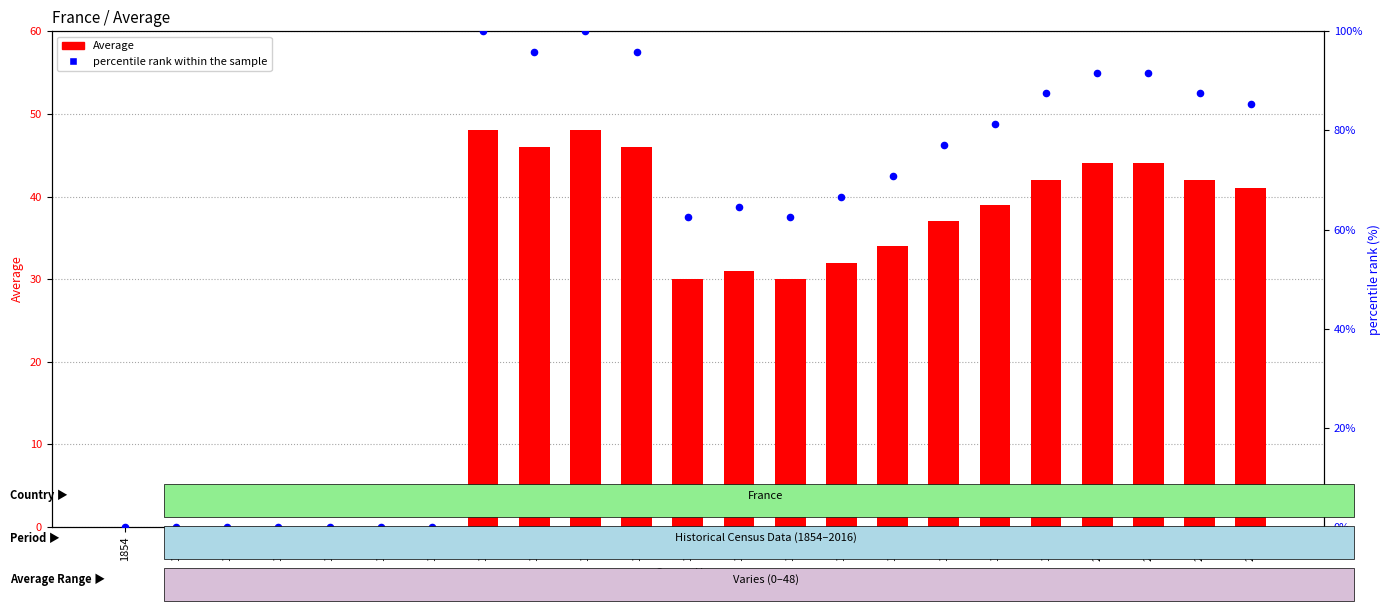

What are all the series names shown in the legend?

Average, percentile rank within the sample